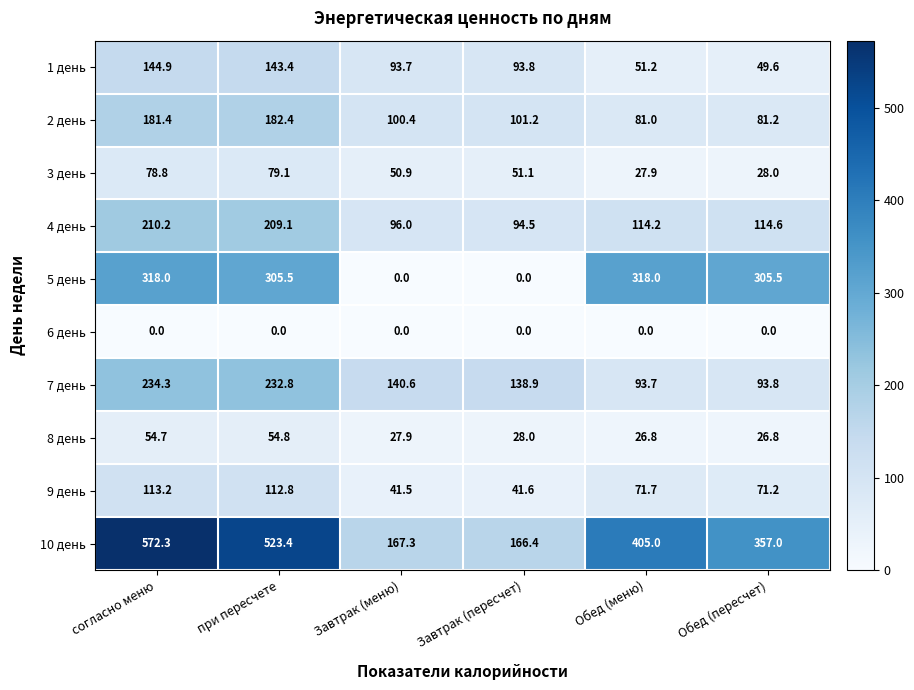

List the series in order of their peak value, highest first.

10 день, 5 день, 7 день, 4 день, 2 день, 1 день, 9 день, 3 день, 8 день, 6 день